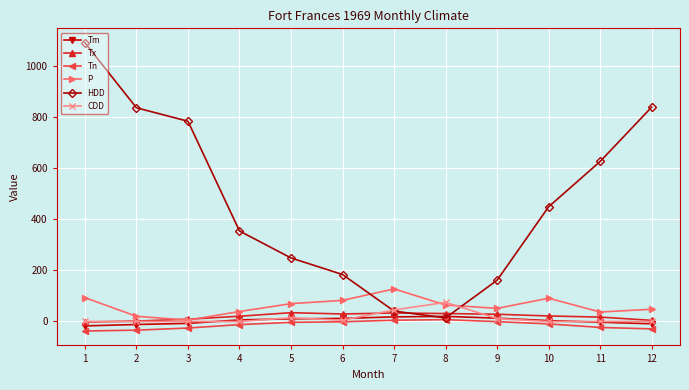

Which series has the largest total across all categories?

HDD